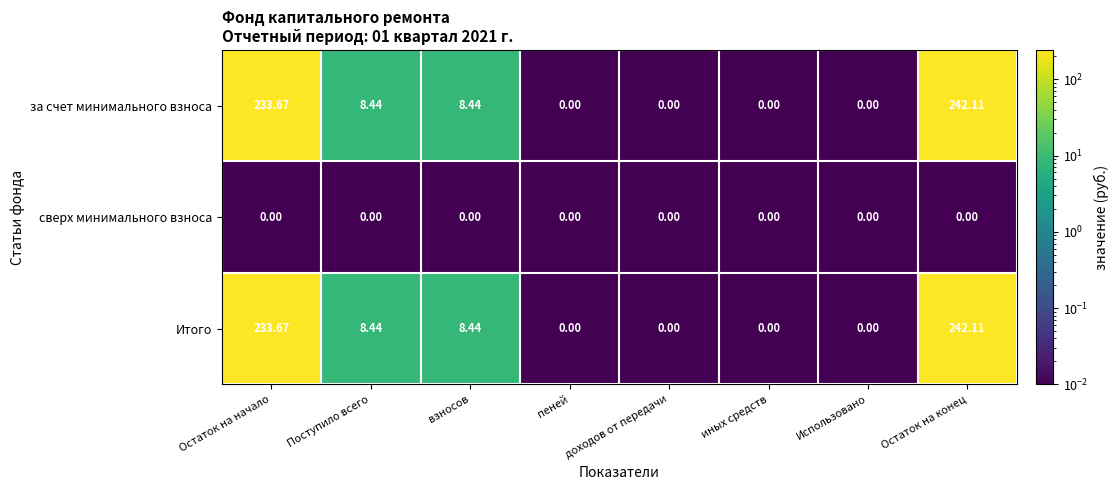

At which category is the sum across all series the highest?

Остаток на конец